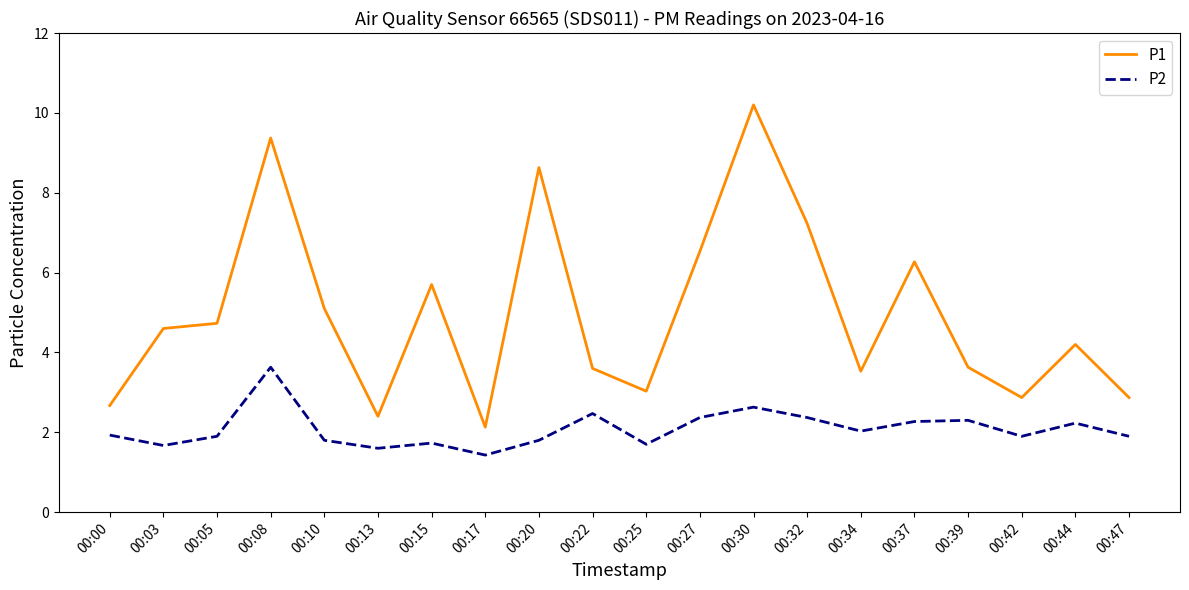

Is the value of P1 at 00:20 greater than the value of P2 at 00:34?

Yes